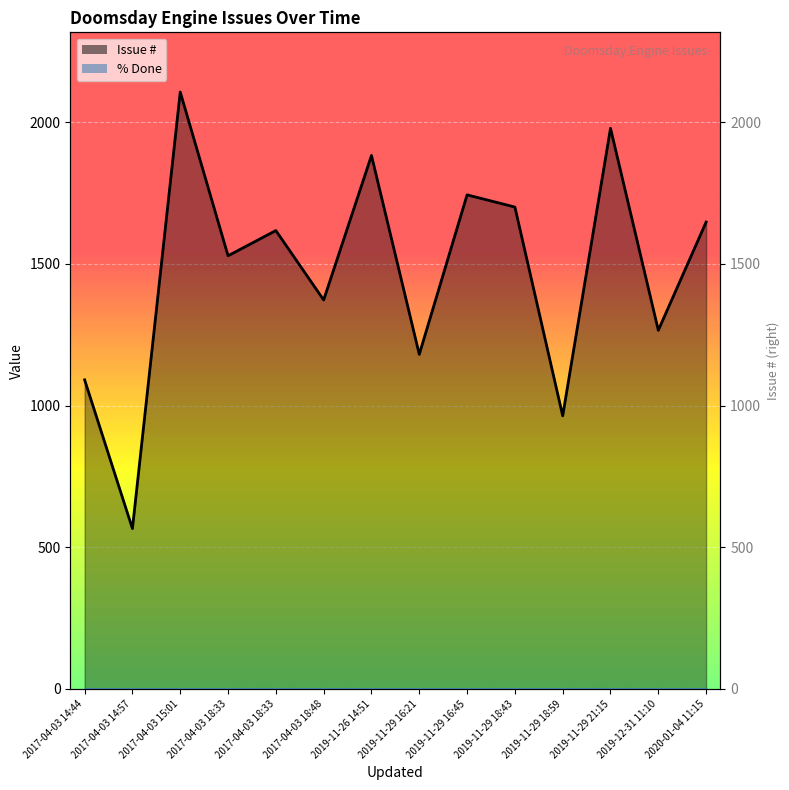

What is the approximate value at 2017-04-03 18:48, to the nearest 50?

1350